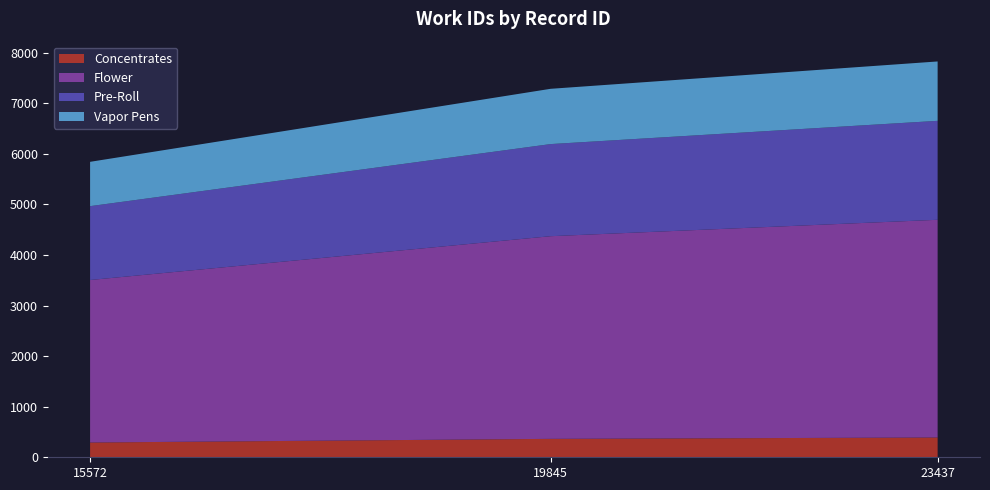

Reading left to right, transcribe all the data shown in this chart.

15572=5843	19845=7287	23437=7828